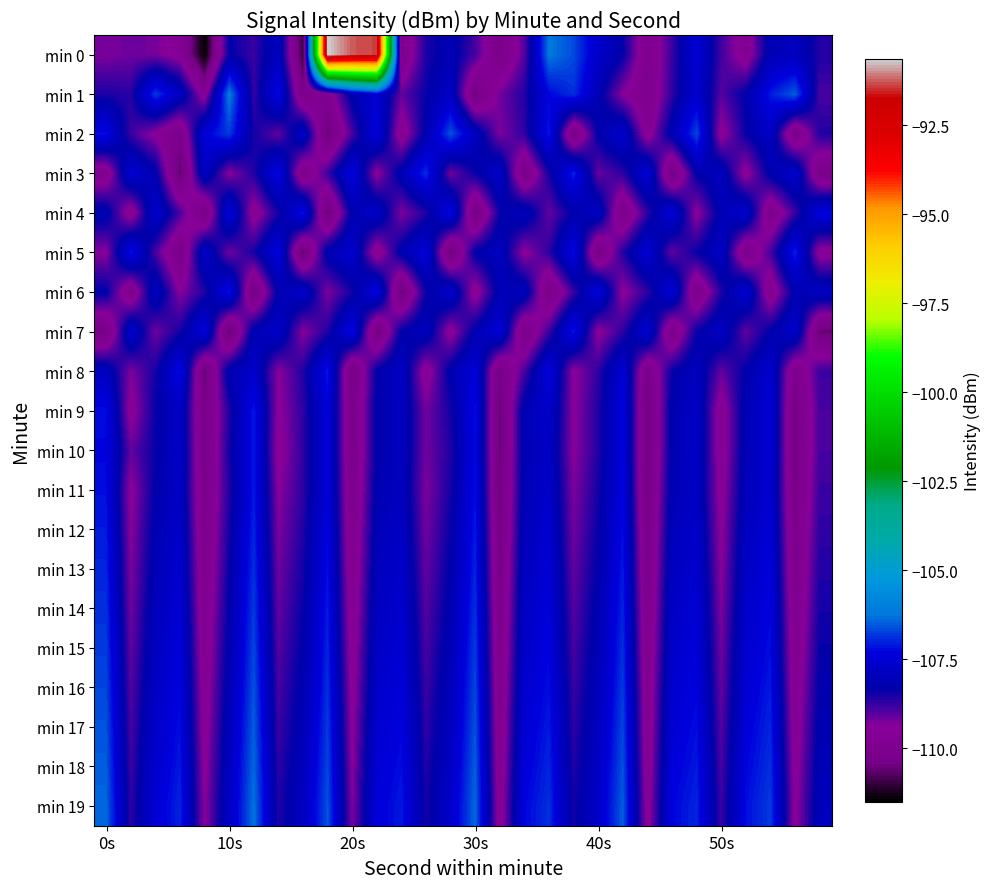

At which category is the sum across all series the highest?

9